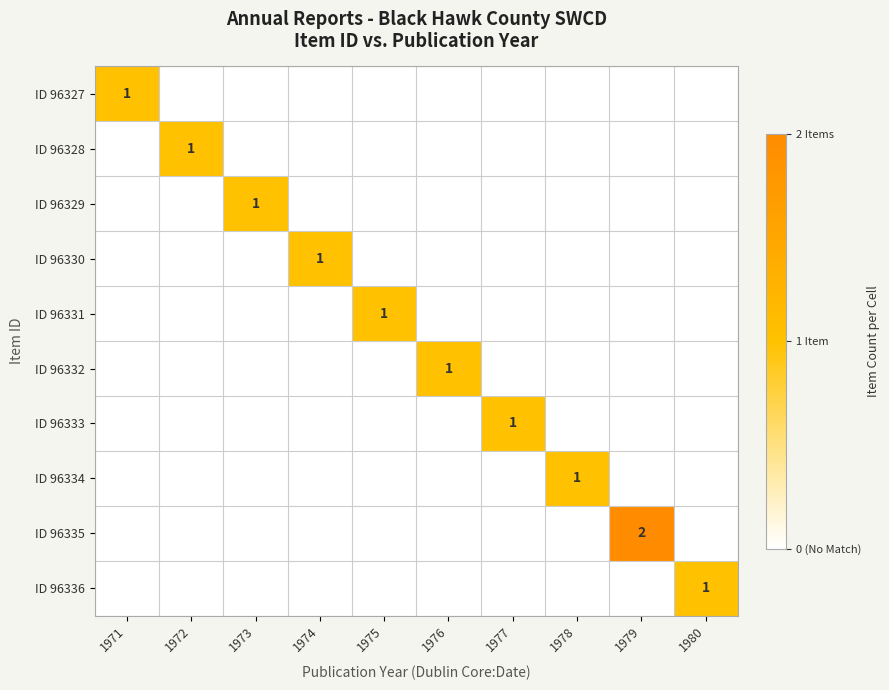

Is it true that ID 96327 equals 1 at 1971?

True